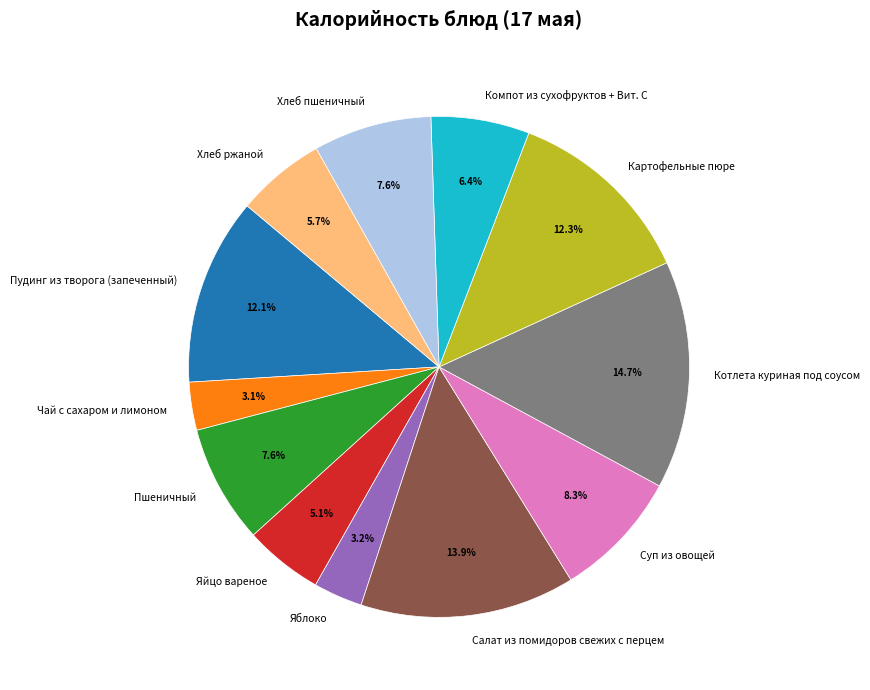

True or false: Пудинг из творога (запеченный) accounts for 12% of the total.

True